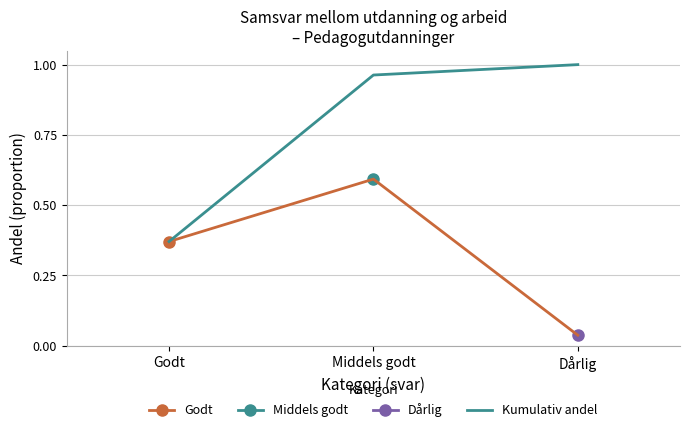

Which category has the highest value in the Kumulativ andel series?

Dårlig